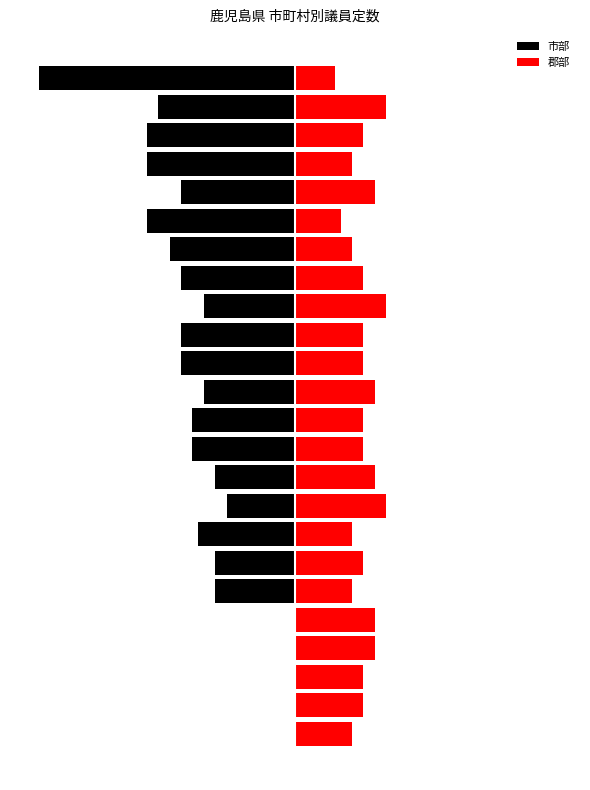

What is the value of the 郡部 bar at the 21st from the left?

10